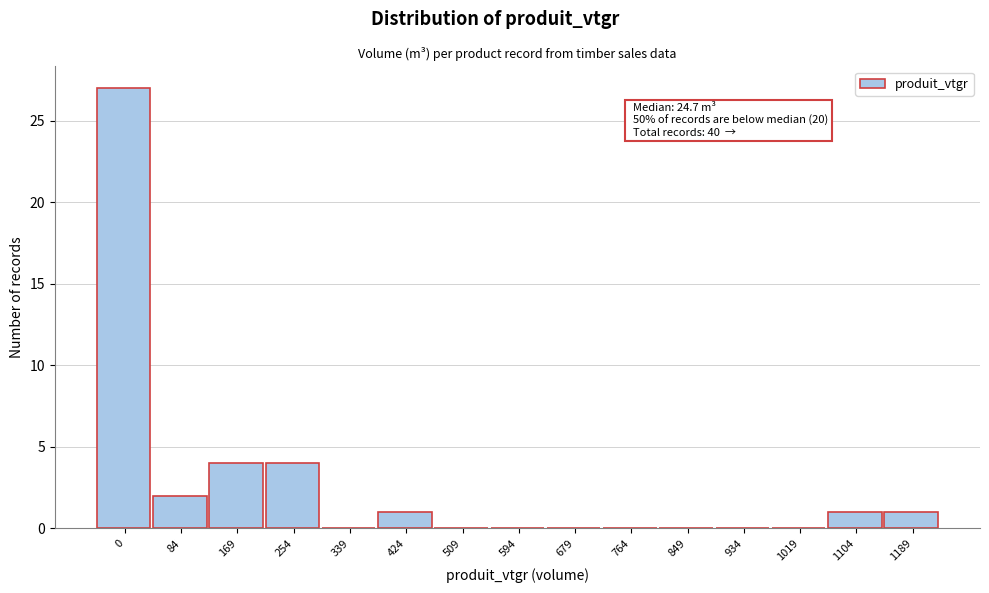

Reading right to left, extract all data points from this chart.

1189=1	1104=1	1019=0	934=0	849=0	764=0	679=0	594=0	509=0	424=1	339=0	254=4	169=4	84=2	0=27